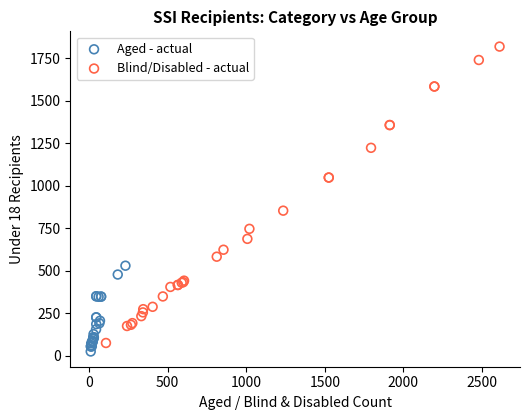

Which series contains the lowest Y value?

Aged - actual